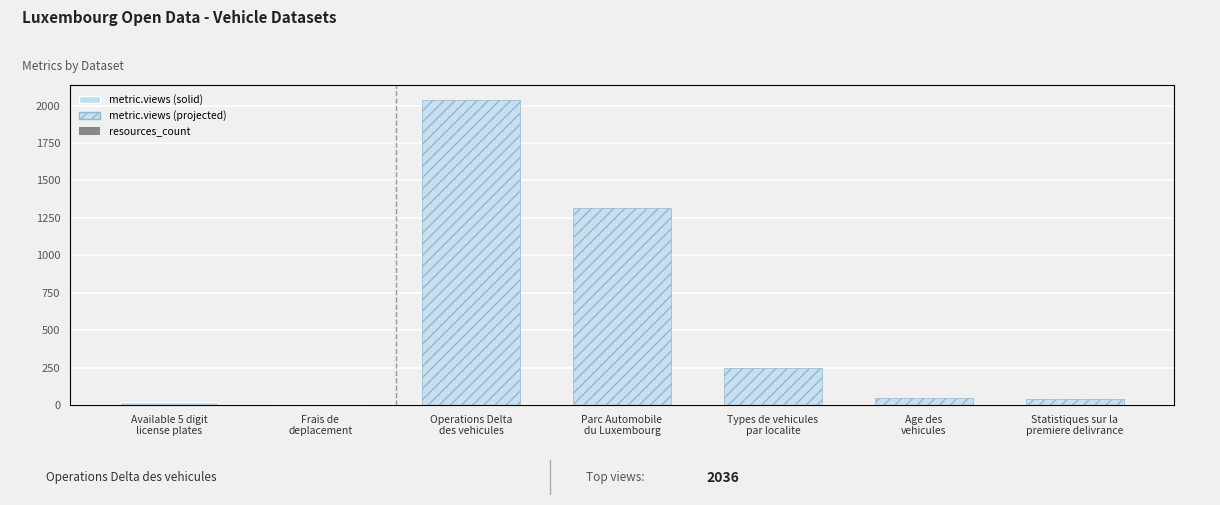

What is the label of the 7th bar from the right?

Available 5 digit
license plates